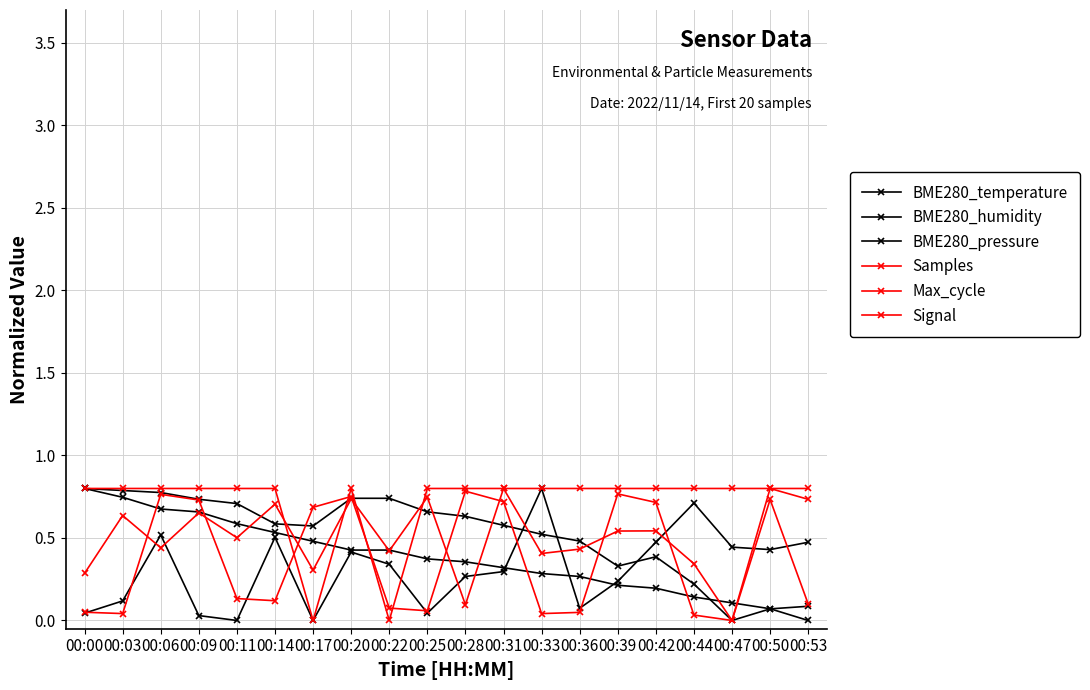

Reading right to left, extract all data points from this chart.

BME280_temperature: 00:53=0.0	00:50=0.1	00:47=0.1	00:44=0.1	00:42=0.2	00:39=0.2	00:36=0.3	00:33=0.3	00:31=0.3	00:28=0.4	00:25=0.4	00:22=0.4	00:20=0.4	00:17=0.5	00:14=0.5	00:11=0.6	00:09=0.7	00:06=0.7	00:03=0.7	00:00=0.8
BME280_humidity: 00:53=0.5	00:50=0.4	00:47=0.4	00:44=0.7	00:42=0.5	00:39=0.2	00:36=0.1	00:33=0.8	00:31=0.3	00:28=0.3	00:25=0.0	00:22=0.3	00:20=0.4	00:17=0.0	00:14=0.5	00:11=0.0	00:09=0.0	00:06=0.5	00:03=0.1	00:00=0.0
BME280_pressure: 00:53=0.1	00:50=0.1	00:47=0.0	00:44=0.2	00:42=0.4	00:39=0.3	00:36=0.5	00:33=0.5	00:31=0.6	00:28=0.6	00:25=0.7	00:22=0.7	00:20=0.7	00:17=0.6	00:14=0.6	00:11=0.7	00:09=0.7	00:06=0.8	00:03=0.8	00:00=0.8
Samples: 00:53=0.1	00:50=0.7	00:47=0.0	00:44=0.3	00:42=0.5	00:39=0.5	00:36=0.4	00:33=0.4	00:31=0.8	00:28=0.1	00:25=0.7	00:22=0.4	00:20=0.7	00:17=0.3	00:14=0.7	00:11=0.5	00:09=0.7	00:06=0.4	00:03=0.6	00:00=0.3
Max_cycle: 00:53=0.7	00:50=0.8	00:47=0.0	00:44=0.0	00:42=0.7	00:39=0.8	00:36=0.0	00:33=0.0	00:31=0.7	00:28=0.8	00:25=0.1	00:22=0.1	00:20=0.8	00:17=0.7	00:14=0.1	00:11=0.1	00:09=0.7	00:06=0.8	00:03=0.0	00:00=0.0
Signal: 00:53=0.8	00:50=0.8	00:47=0.8	00:44=0.8	00:42=0.8	00:39=0.8	00:36=0.8	00:33=0.8	00:31=0.8	00:28=0.8	00:25=0.8	00:22=0.0	00:20=0.8	00:17=0.0	00:14=0.8	00:11=0.8	00:09=0.8	00:06=0.8	00:03=0.8	00:00=0.8